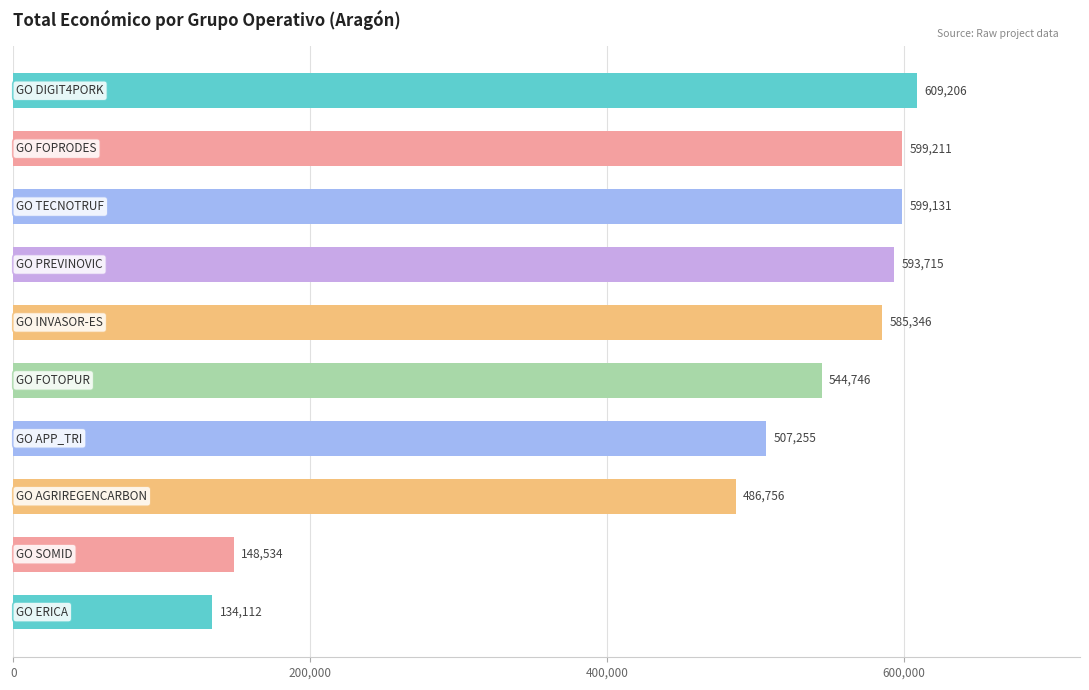

Does the chart contain stacked bars?

No